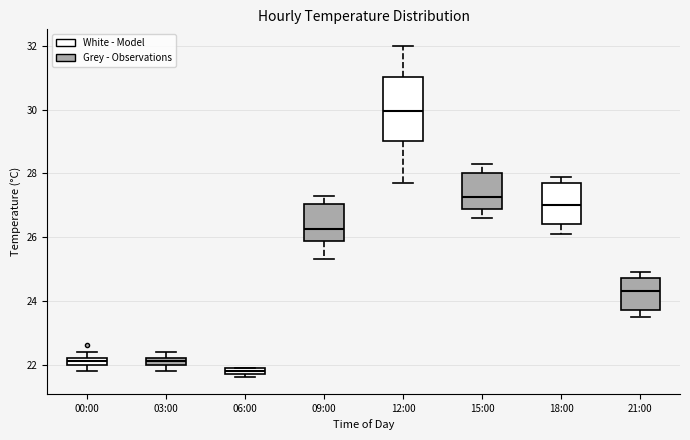

Comparing the boxes themselves (not the whiskers), which one is the tallest?

12:00